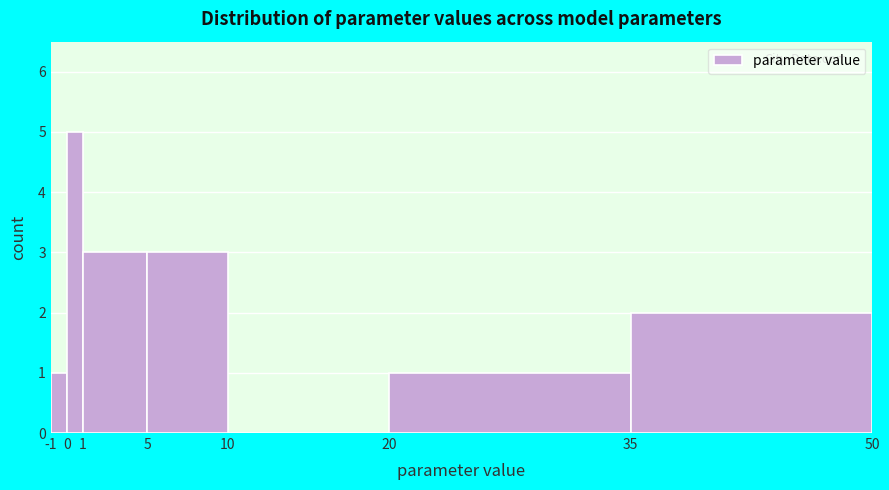

How tall is the bar that spans 20 to 35 on the x-axis? The values are not printed on the chart, so give them approximately, as read against the axis.

1